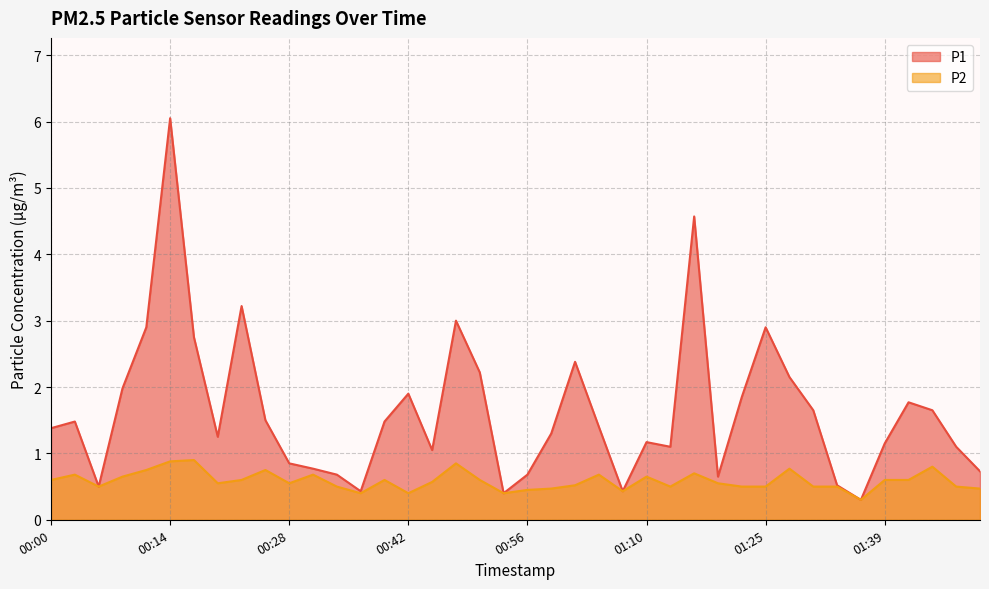

At how many categories does at least one series exceed 2?

10